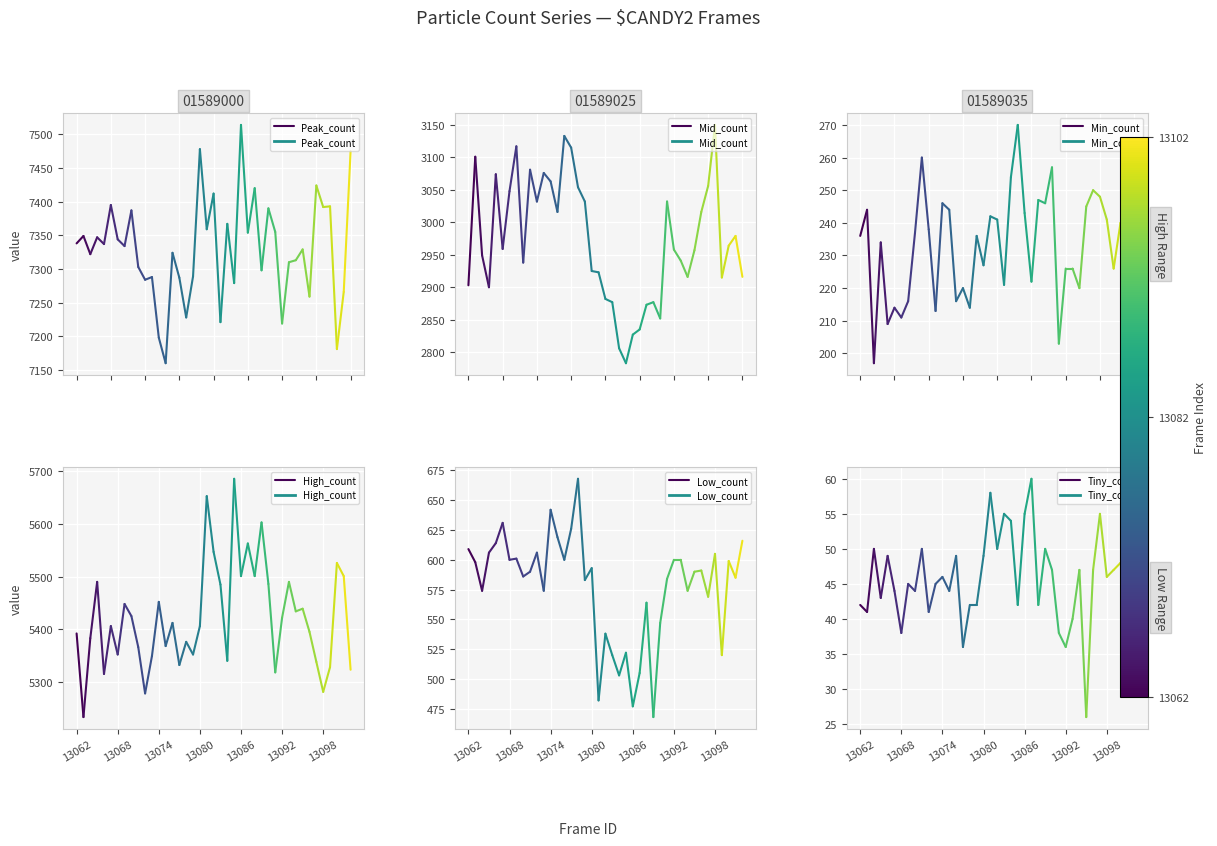

Between 13068 and 13062, which is larger?

13068